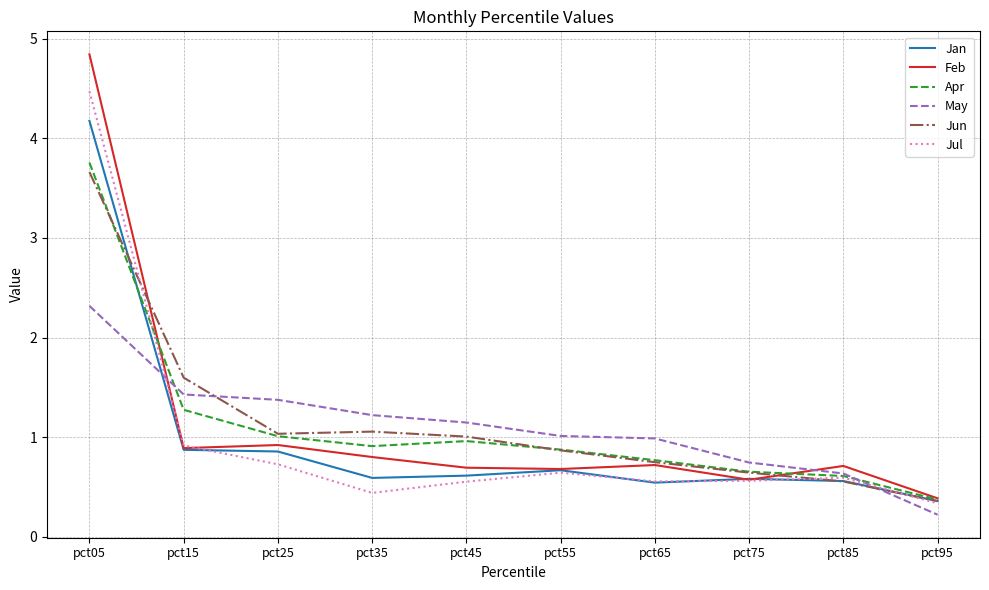

What is the approximate value of Jul at pct95?

0.3